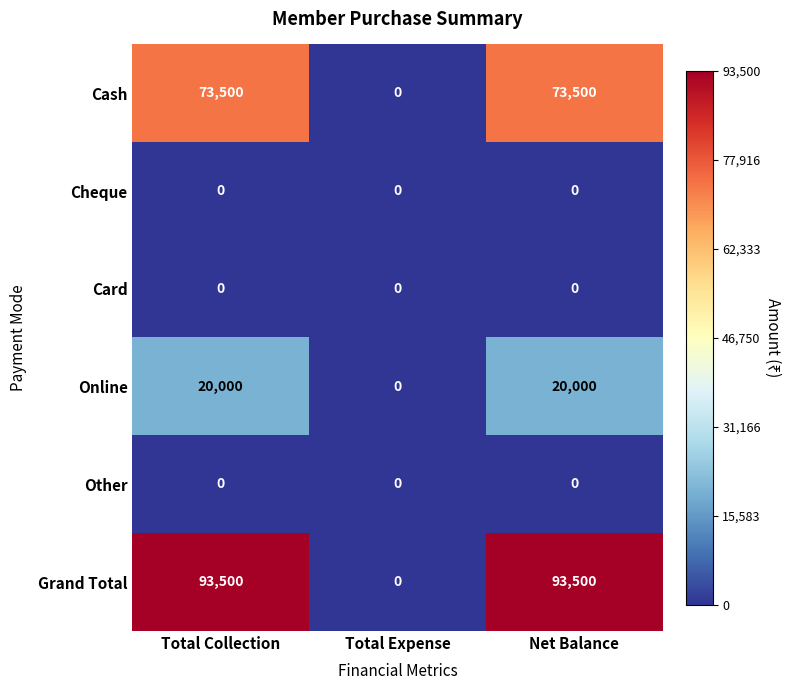

Reading left to right, transcribe all the data shown in this chart.

Cash: 73500	0	73500
Cheque: 0	0	0
Card: 0	0	0
Online: 20000	0	20000
Other: 0	0	0
Grand Total: 93500	0	93500